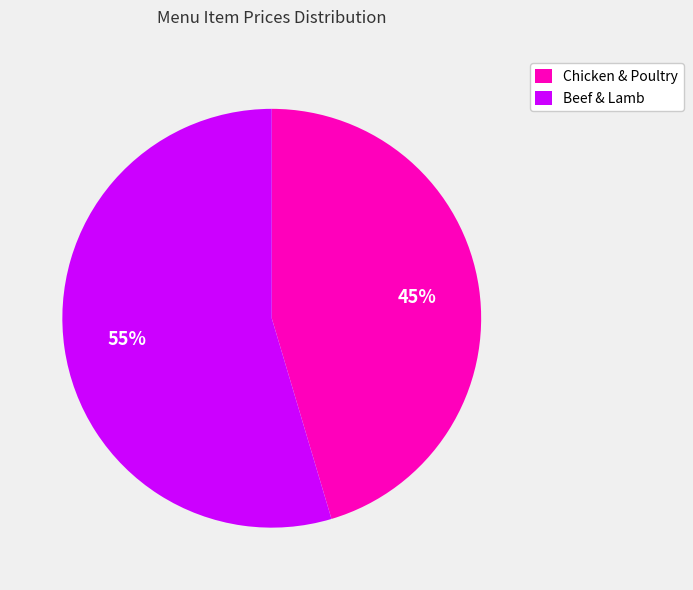

Is there any slice that represents more than half of the pie?

Yes